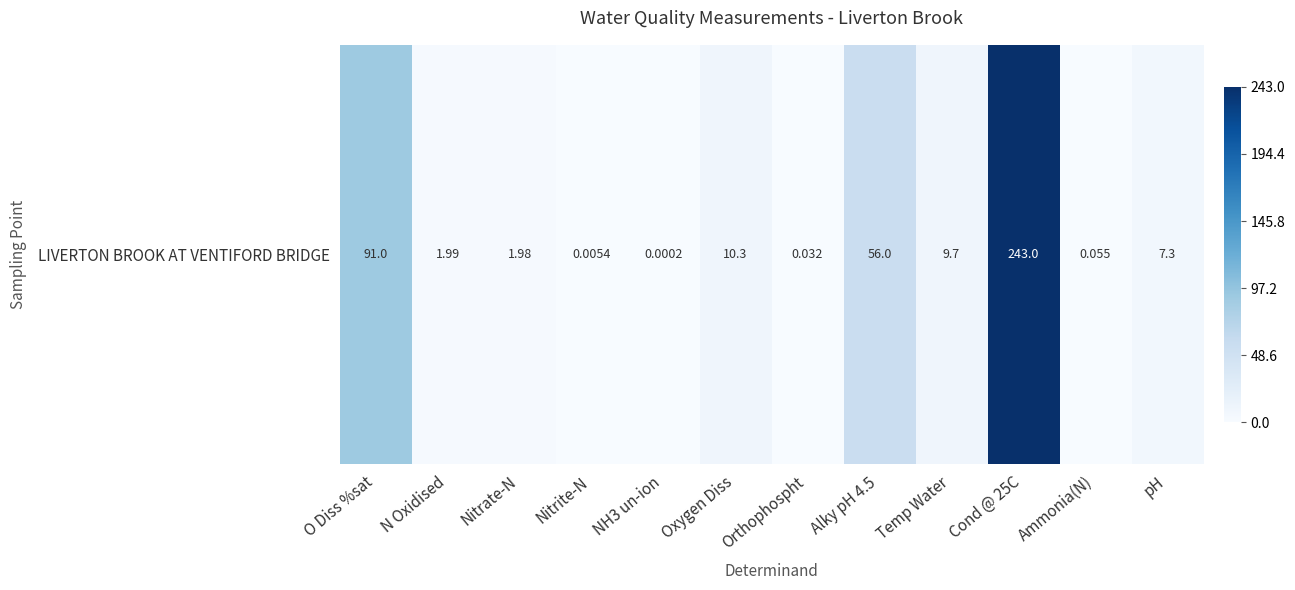

Is it true that the value at Cond @ 25C is 0.6?

False